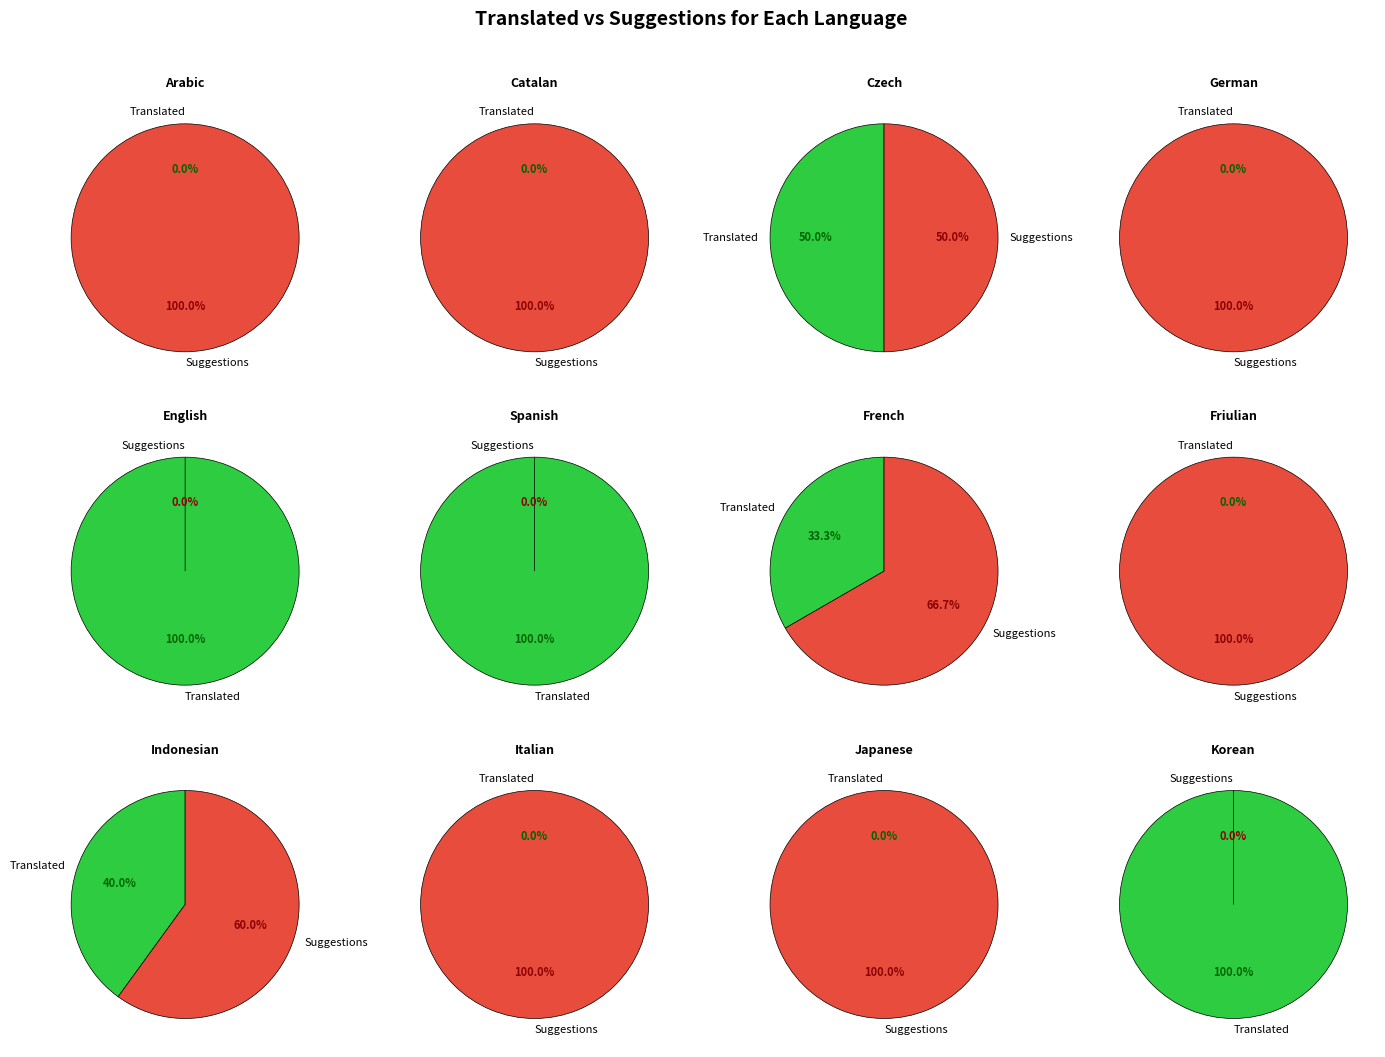

Is it true that Urdu (Pakistan) is 1% of the pie?

False